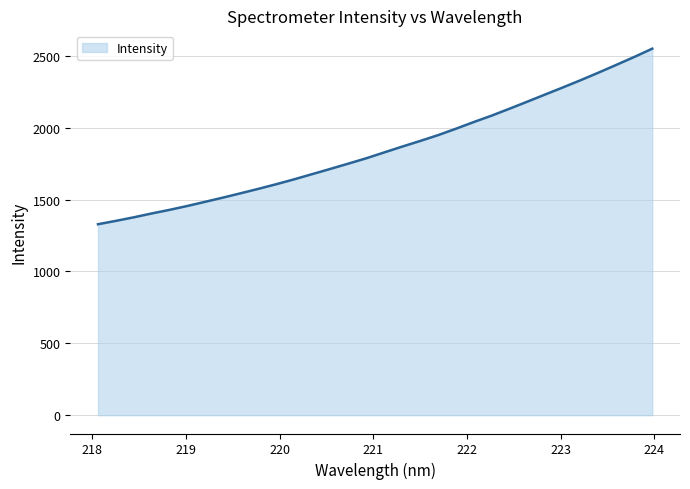

What is the difference between the maximum and minimum values?

1221.4